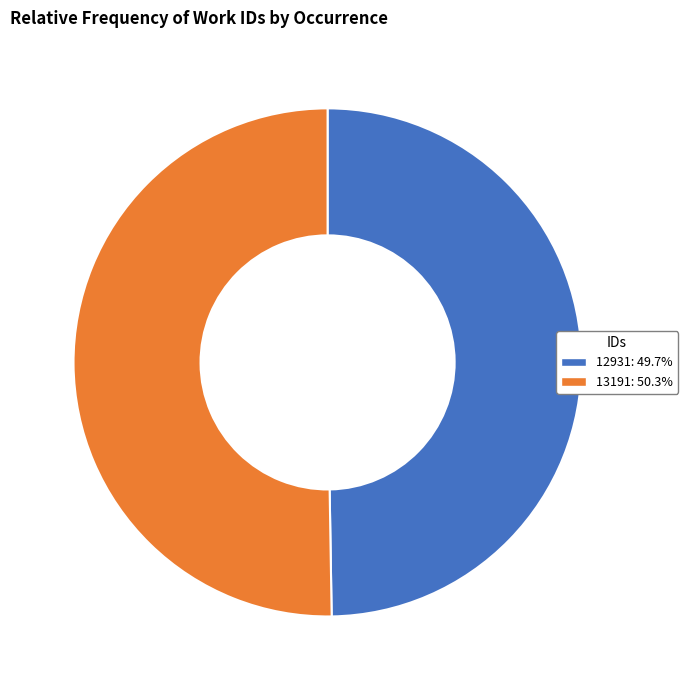

Which category has the biggest portion of the pie?

13191